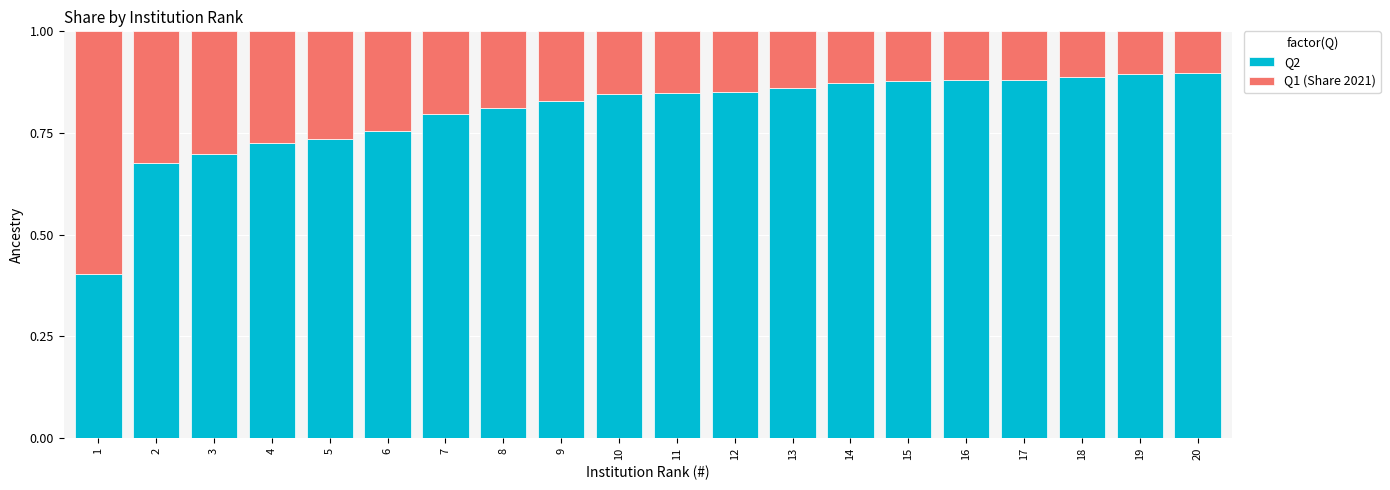

The Q2 series shows 0.9 at 14. True or false?

True